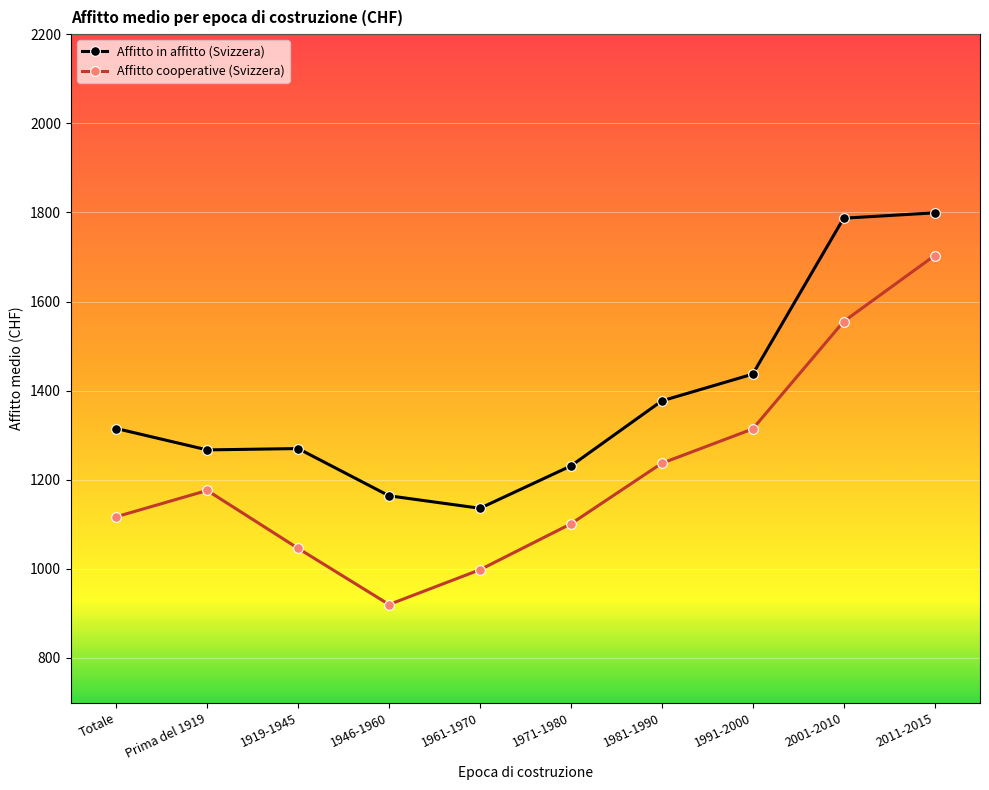

True or false: Affitto cooperative (Svizzera) has a value of 920 at 1946-1960.

True